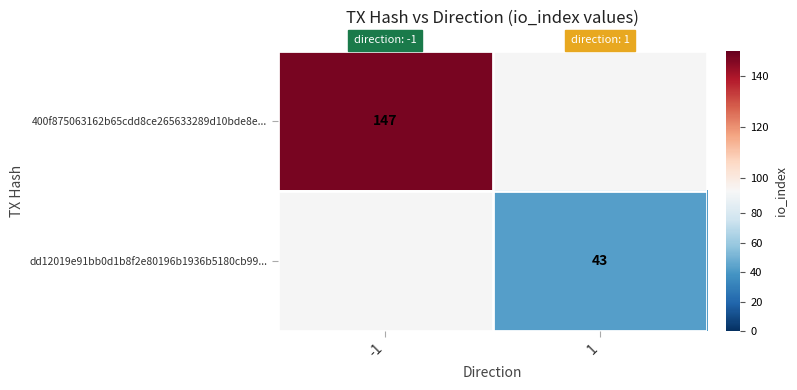

How many distinct data groups are displayed?

2